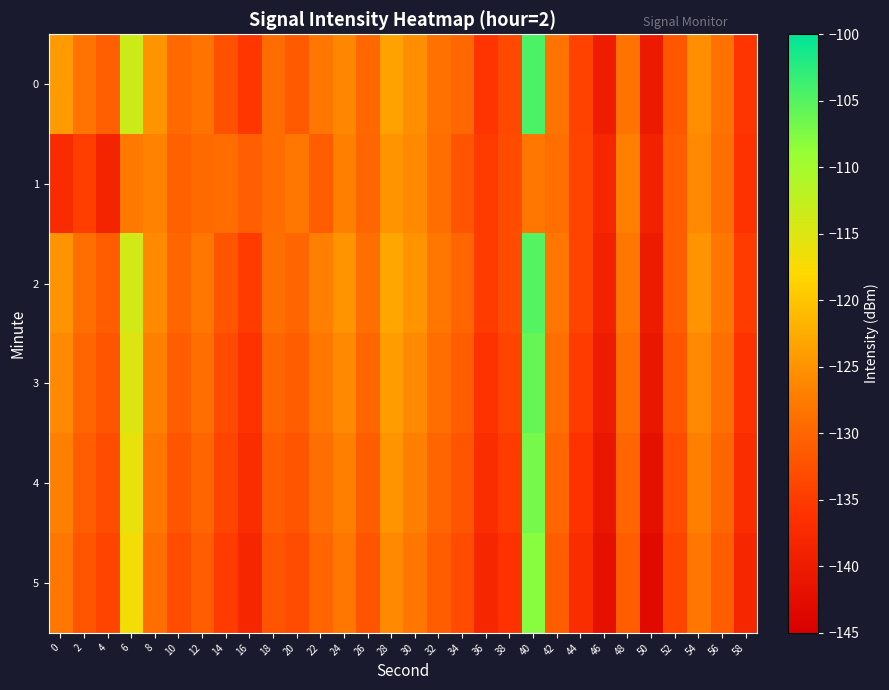

Reading left to right, list all the values displayed in this chart.

0: 0=-124.1	2=-128.3	4=-130.7	6=-113.5	8=-125.0	10=-129.5	12=-128.3	14=-132.3	16=-135.6	18=-129.0	20=-131.3	22=-127.9	24=-126.1	26=-129.7	28=-123.4	30=-125.5	32=-128.6	34=-129.9	36=-135.8	38=-133.4	40=-104.5	42=-128.4	44=-134.1	46=-139.7	48=-128.4	50=-140.3	52=-131.9	54=-125.4	56=-128.6	58=-135.8
1: 0=-137.2	2=-134.6	4=-138.4	6=-127.7	8=-126.7	10=-130.6	12=-129.4	14=-129.2	16=-130.7	18=-129.2	20=-128.0	22=-131.0	24=-127.0	26=-130.0	28=-125.0	30=-126.0	32=-129.0	34=-132.0	36=-135.0	38=-133.0	40=-128.0	42=-129.0	44=-134.0	46=-138.0	48=-127.0	50=-139.0	52=-131.0	54=-126.0	56=-129.0	58=-136.0
2: 0=-125.0	2=-129.0	4=-131.0	6=-114.0	8=-126.0	10=-130.0	12=-128.0	14=-132.0	16=-135.0	18=-129.0	20=-130.0	22=-127.0	24=-125.0	26=-129.0	28=-123.0	30=-125.0	32=-128.0	34=-130.0	36=-135.0	38=-133.0	40=-105.0	42=-128.0	44=-134.0	46=-139.0	48=-128.0	50=-140.0	52=-131.0	54=-125.0	56=-128.0	58=-135.0
3: 0=-126.0	2=-130.0	4=-132.0	6=-115.0	8=-127.0	10=-131.0	12=-129.0	14=-133.0	16=-136.0	18=-130.0	20=-131.0	22=-128.0	24=-126.0	26=-130.0	28=-124.0	30=-126.0	32=-129.0	34=-131.0	36=-136.0	38=-134.0	40=-106.0	42=-129.0	44=-135.0	46=-140.0	48=-129.0	50=-141.0	52=-132.0	54=-126.0	56=-129.0	58=-136.0
4: 0=-127.0	2=-131.0	4=-133.0	6=-116.0	8=-128.0	10=-132.0	12=-130.0	14=-134.0	16=-137.0	18=-131.0	20=-132.0	22=-129.0	24=-127.0	26=-131.0	28=-125.0	30=-127.0	32=-130.0	34=-132.0	36=-137.0	38=-135.0	40=-107.0	42=-130.0	44=-136.0	46=-141.0	48=-130.0	50=-142.0	52=-133.0	54=-127.0	56=-130.0	58=-137.0
5: 0=-128.0	2=-132.0	4=-134.0	6=-117.0	8=-129.0	10=-133.0	12=-131.0	14=-135.0	16=-138.0	18=-132.0	20=-133.0	22=-130.0	24=-128.0	26=-132.0	28=-126.0	30=-128.0	32=-131.0	34=-133.0	36=-138.0	38=-136.0	40=-108.0	42=-131.0	44=-137.0	46=-142.0	48=-131.0	50=-143.0	52=-134.0	54=-128.0	56=-131.0	58=-138.0